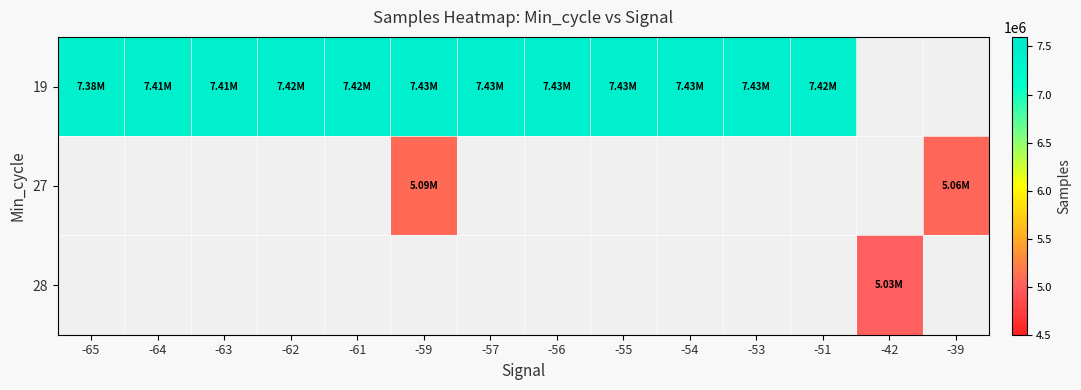

What is the minimum value shown in the chart?

5027678.0